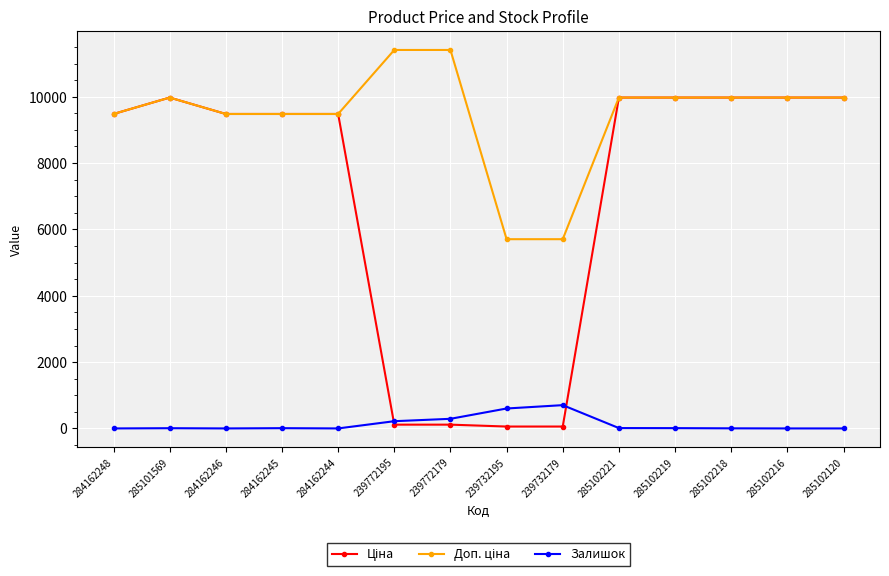

Is it true that Залишок equals 181.1 at 239732195?

False